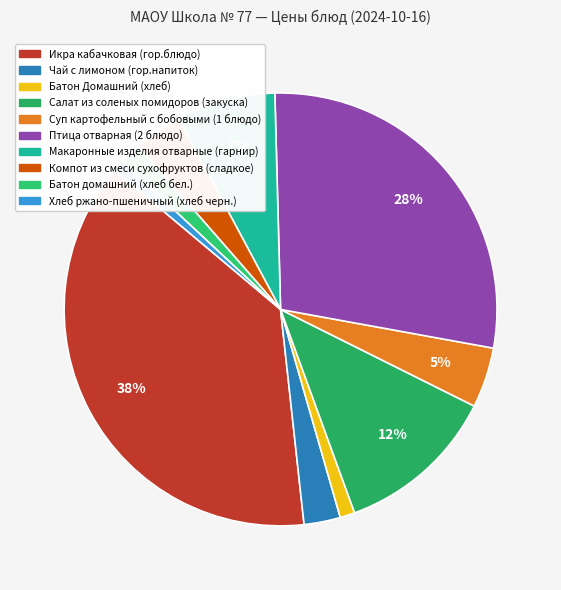

Which slice is the largest?

Икра кабачковая (гор.блюдо)